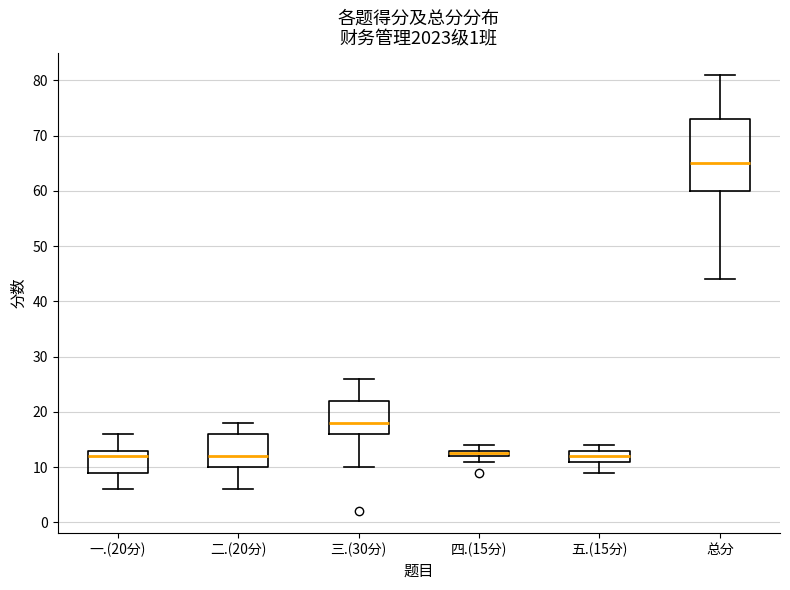

Where is the lower edge of the box for 五.(15分) on the y-axis? The values are not printed on the chart, so give them approximately, as read against the axis.

11